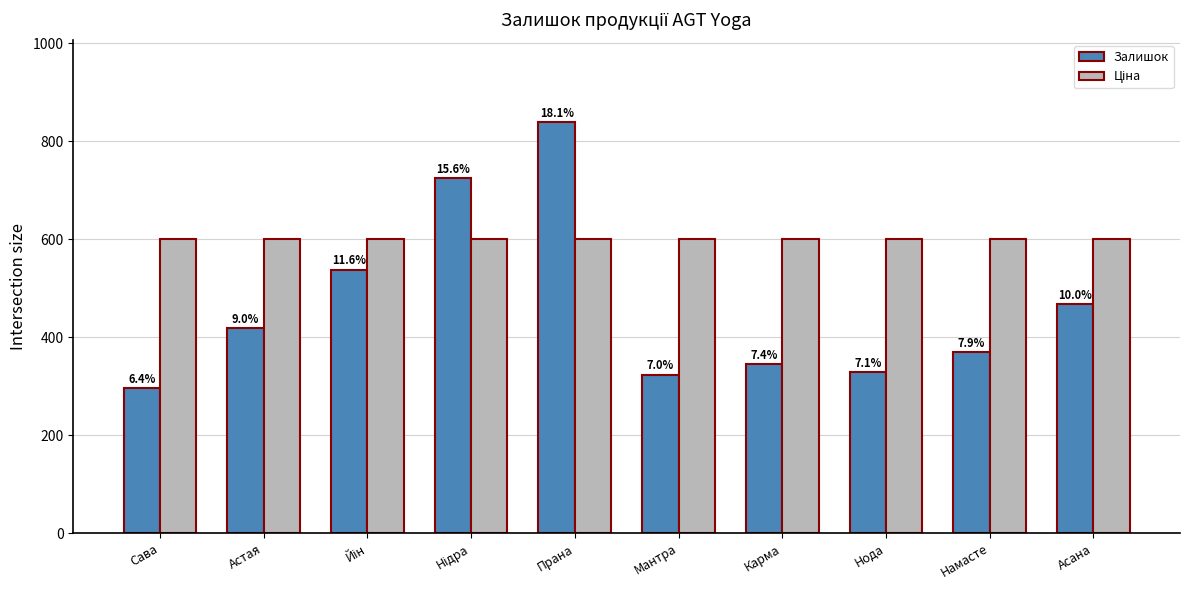

Reading left to right, list all the values displayed in this chart.

Залишок: Сава=296.0	Астая=418.0	Йін=538.0	Нідра=724.0	Прана=839.0	Мантра=323.0	Карма=345.0	Нода=328.0	Намасте=369.0	Асана=467.0
Ціна: Сава=599.9	Астая=599.9	Йін=599.9	Нідра=599.9	Прана=599.9	Мантра=599.9	Карма=599.9	Нода=599.9	Намасте=599.9	Асана=599.9